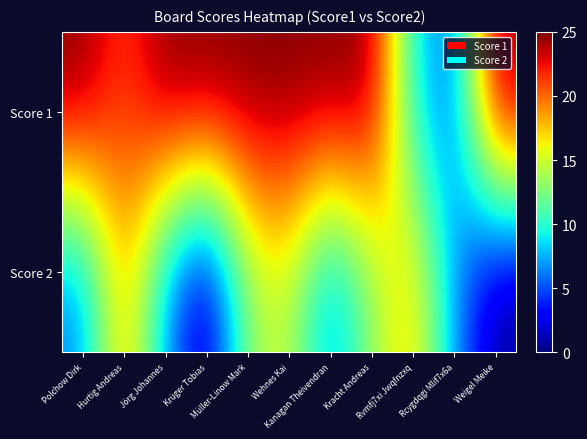

What is the maximum value shown in the chart?

25